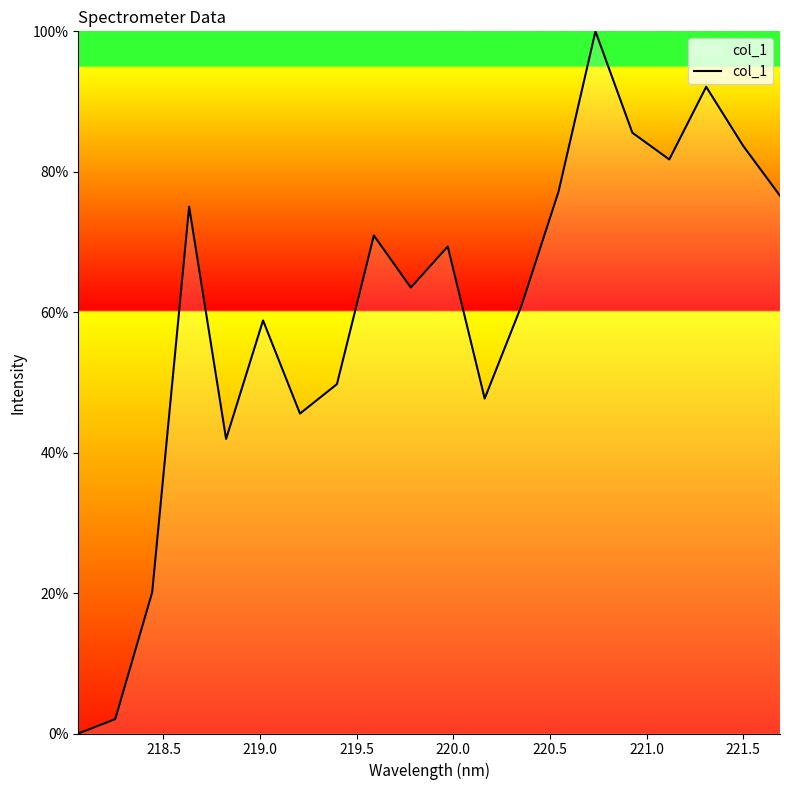

What is the greatest value displayed?

100.0